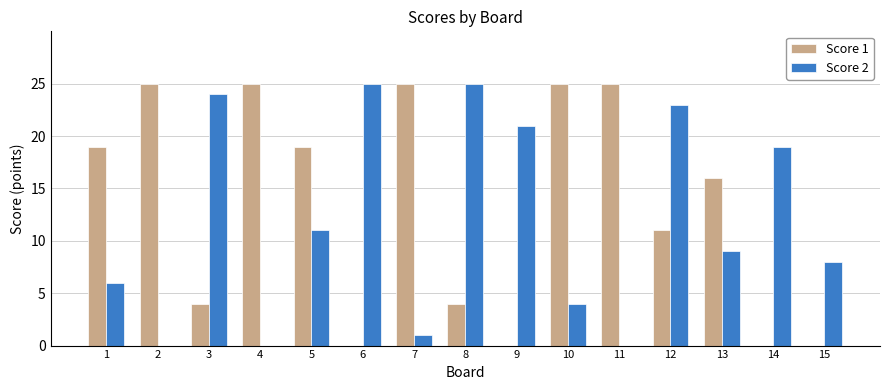

What is the difference between the Score 1 values at 1 and 7?

6